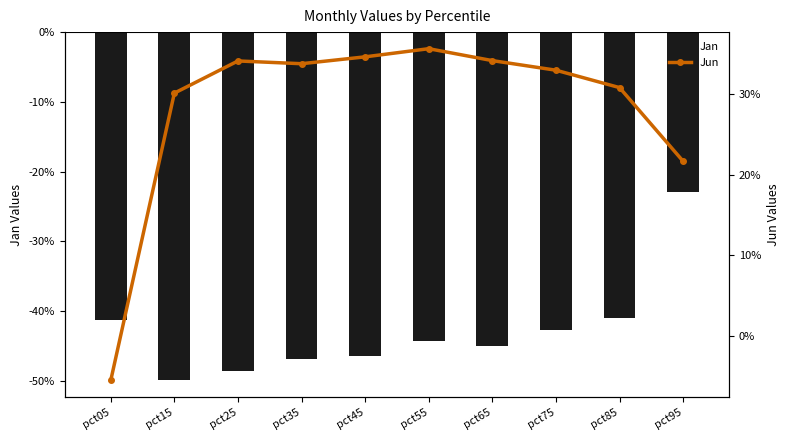

At pct75, list the series in order from smallest to largest.

Jan, Jun